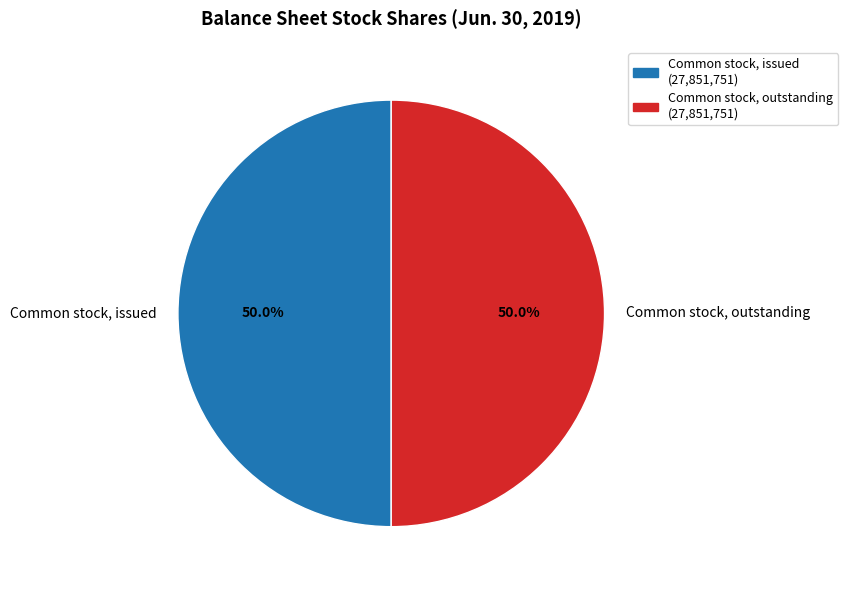

How much of the chart is everything except Common stock, outstanding?

50.0%